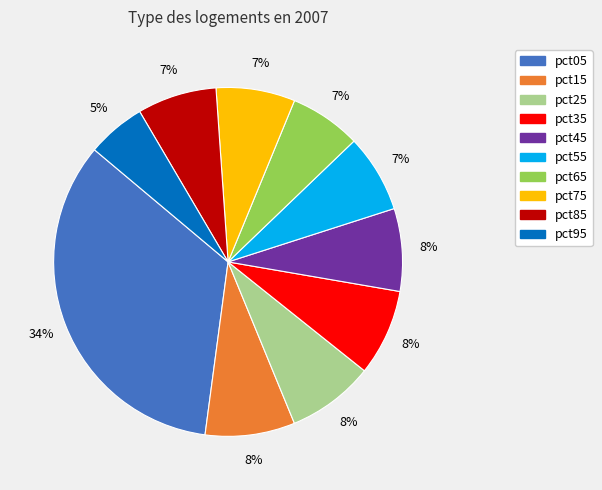

Between pct35 and pct85, which is larger?

pct35